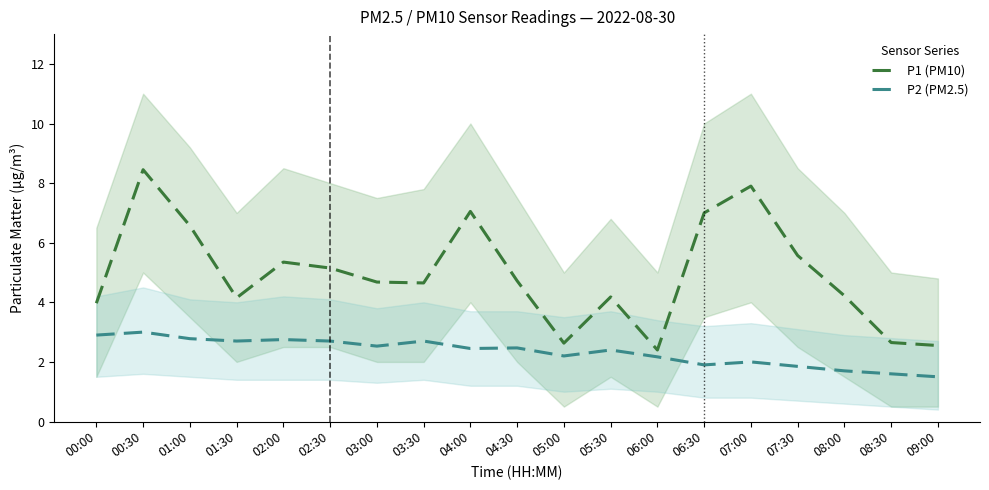

Between 04:30 and 09:00, which is larger?

04:30